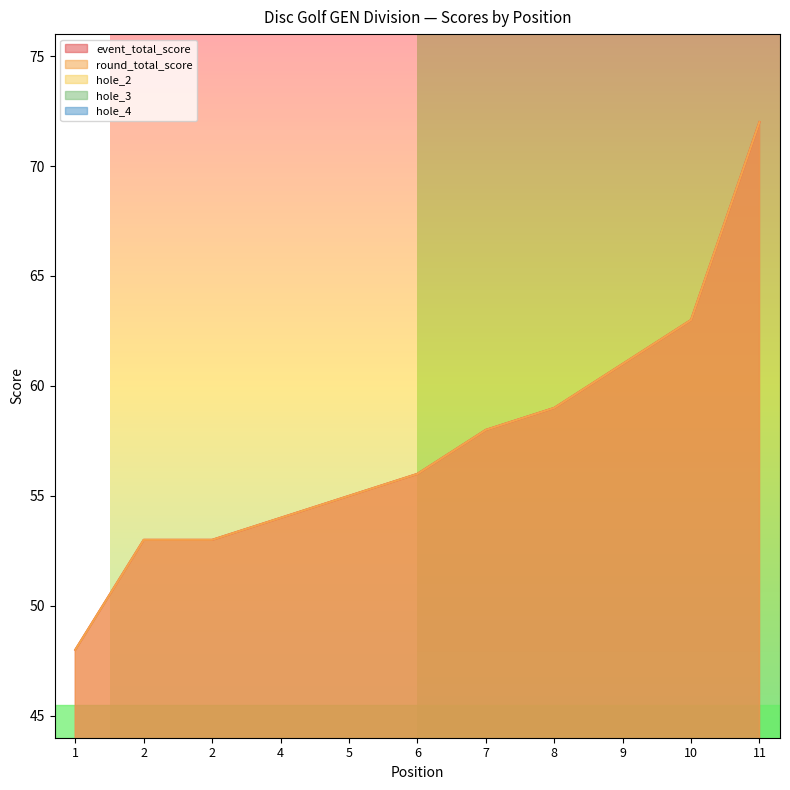

Where is the first local minimum for hole_4?

2